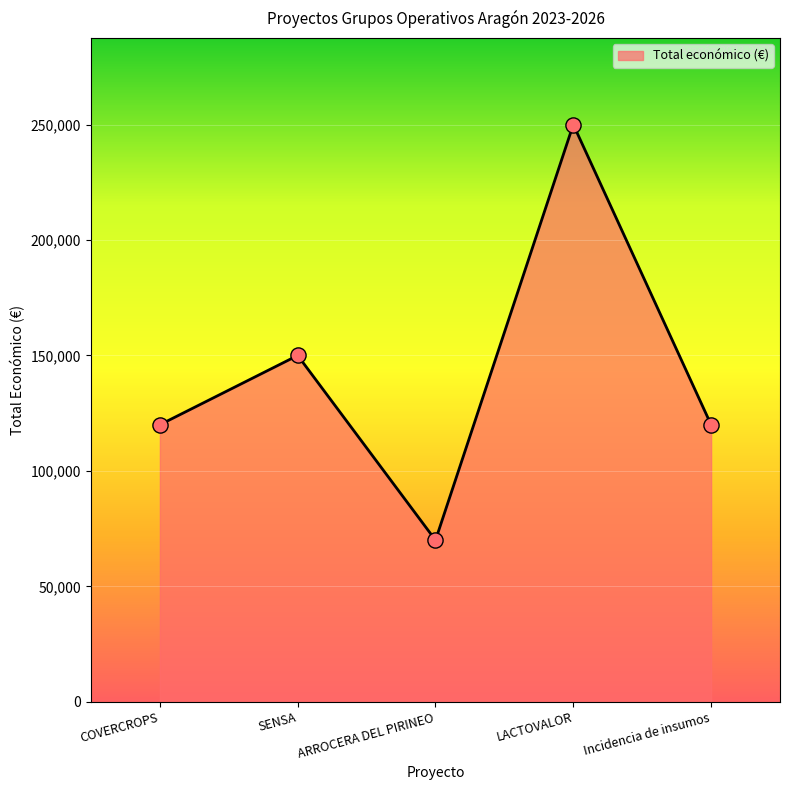

Approximately how many times larger is the value at LACTOVALOR compared to ARROCERA DEL PIRINEO?

3.6